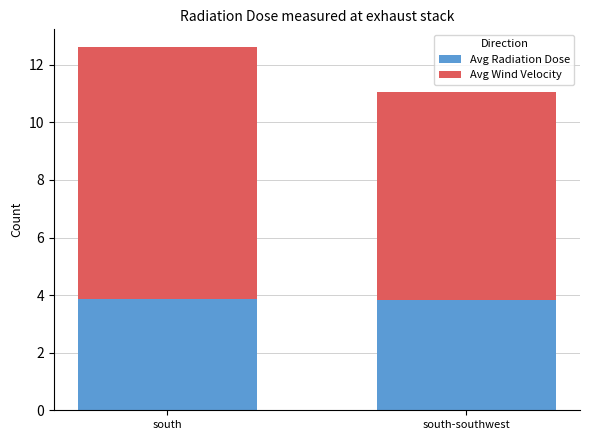

What is the total value across all series at south-southwest?

11.1